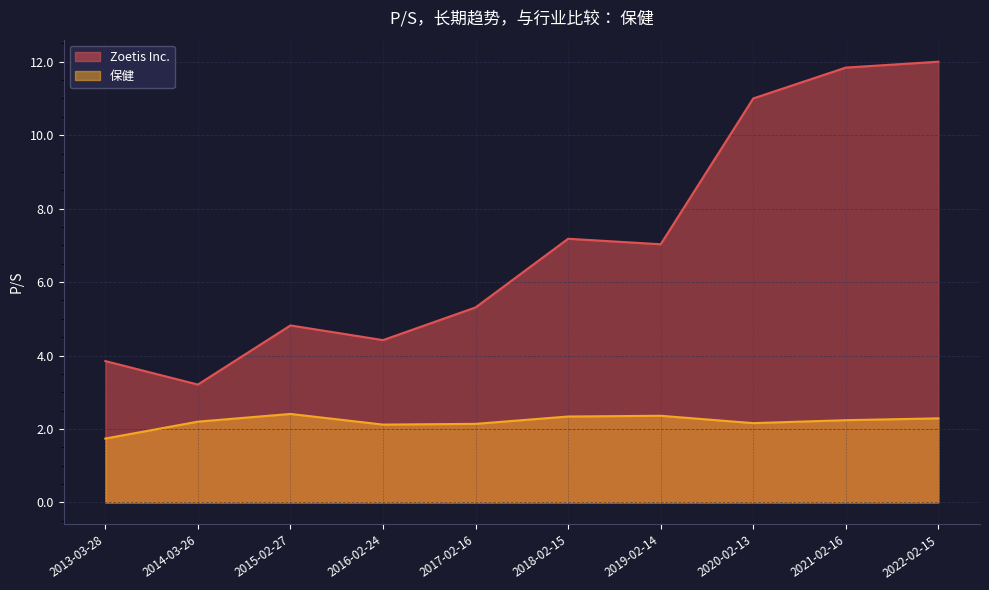

The value of Zoetis Inc. at 2019-02-14 is 11.1. True or false?

False